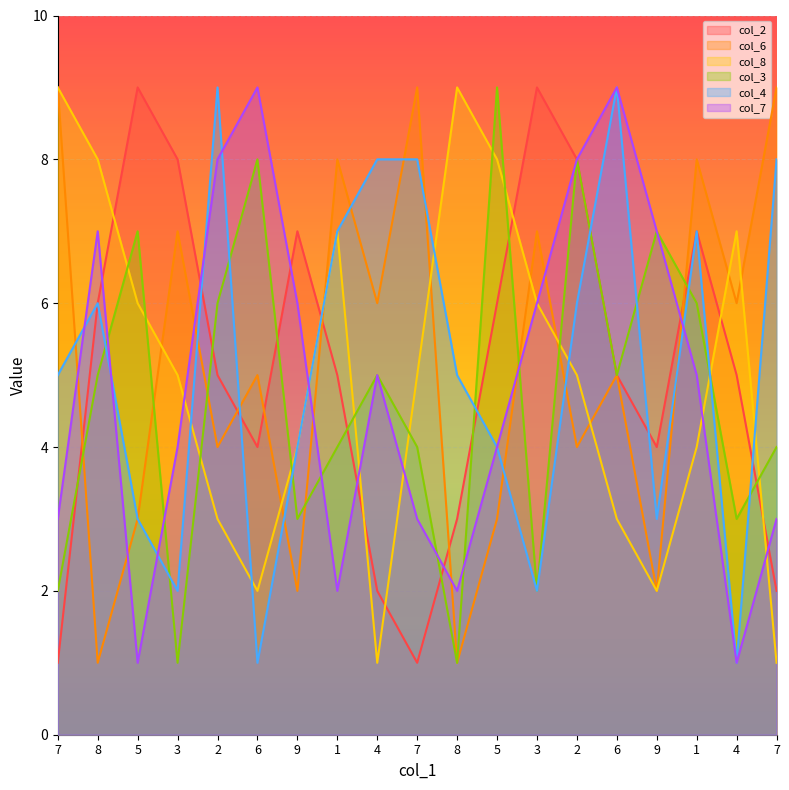

What is the smallest value displayed?

1